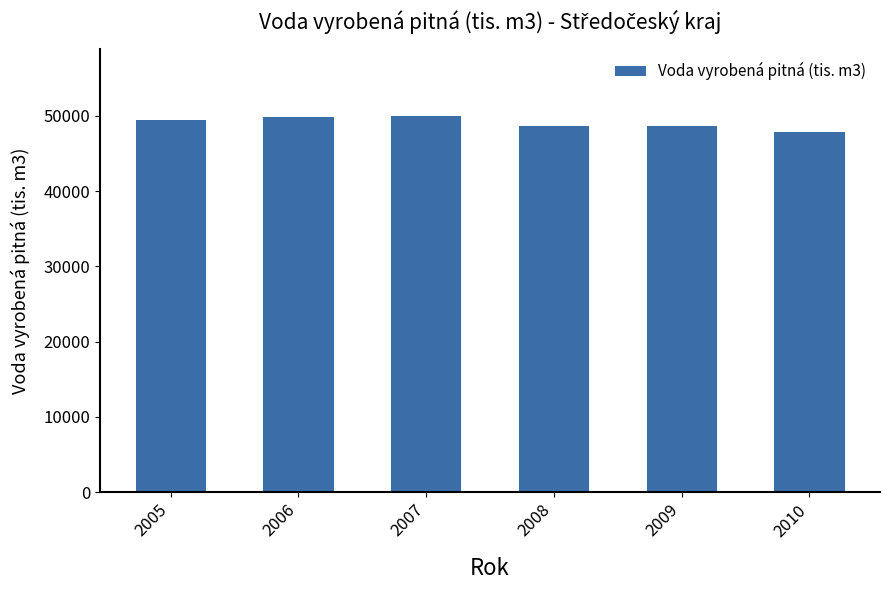

The chart shows a value of 48686 at 2009. True or false?

True